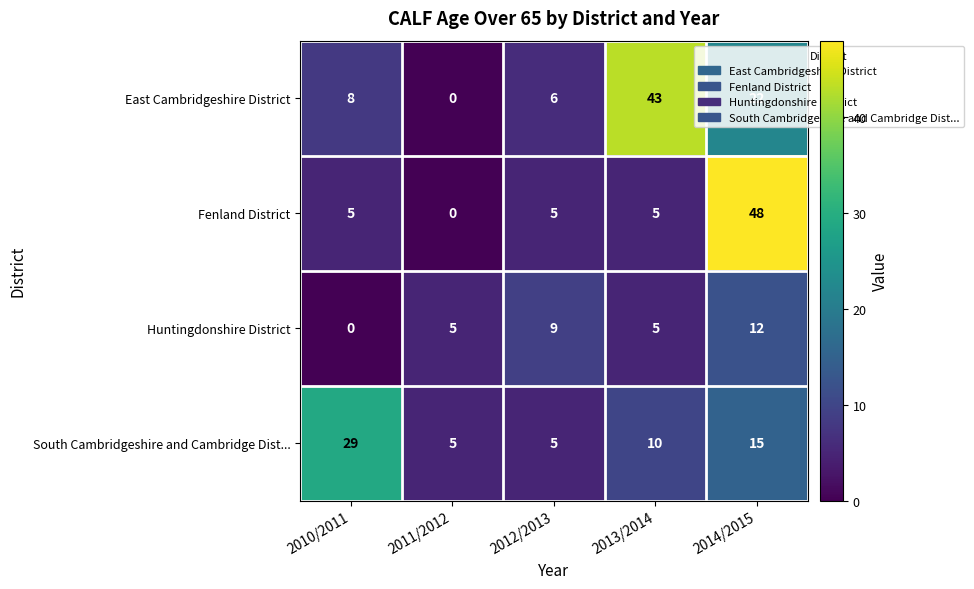

What is the difference between the maximum and minimum values in the East Cambridgeshire District series?

43